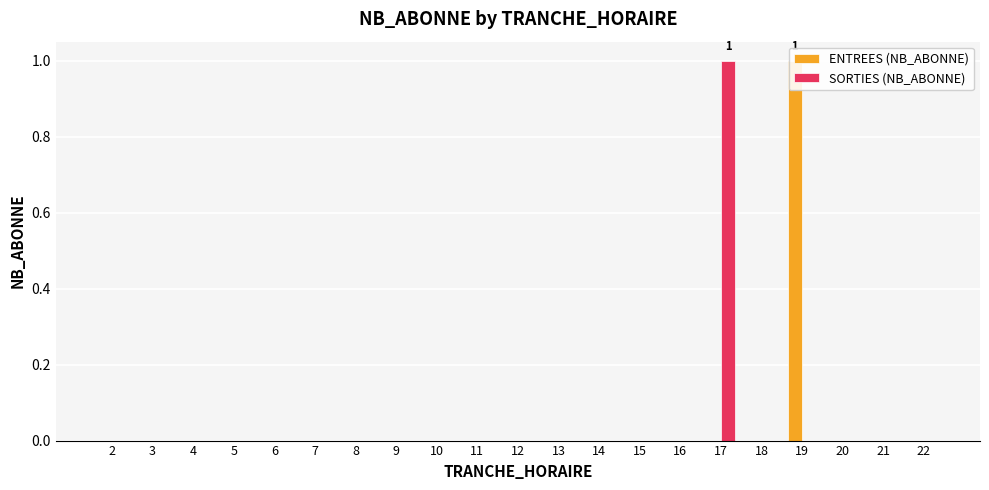

Is it true that ENTREES (NB_ABONNE) equals 0 at 12?

True